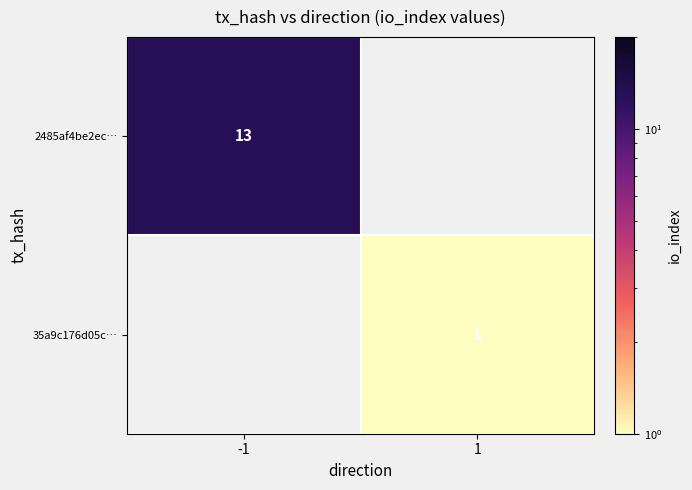

True or false: 2485af4be2ec… has a value of 13 at -1.

True